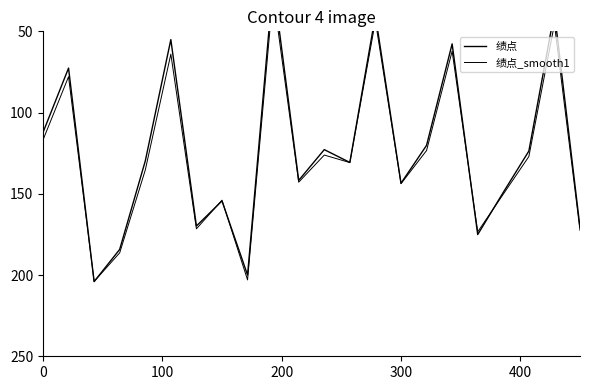

The 绩点_smooth1 series shows 64.7 at 17. True or false?

False